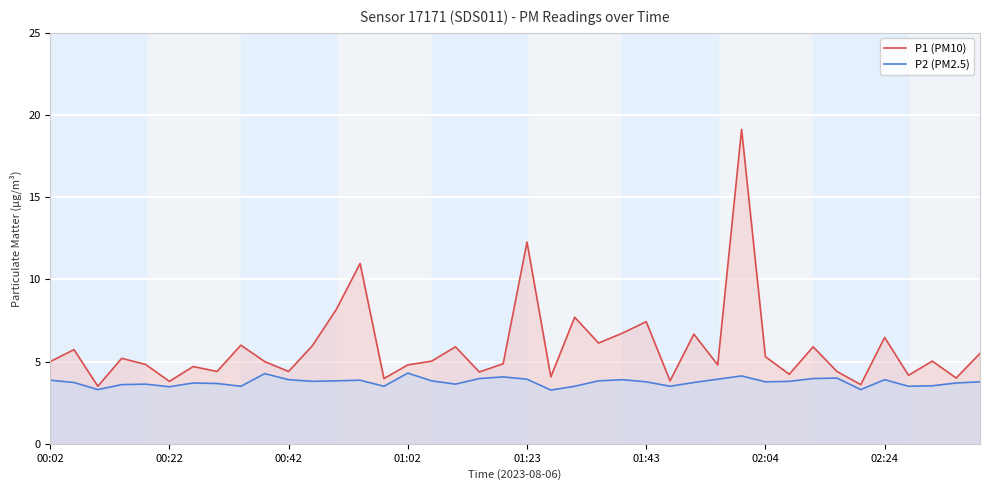

What is the spread (max minus min) of values at 01:43?

3.7